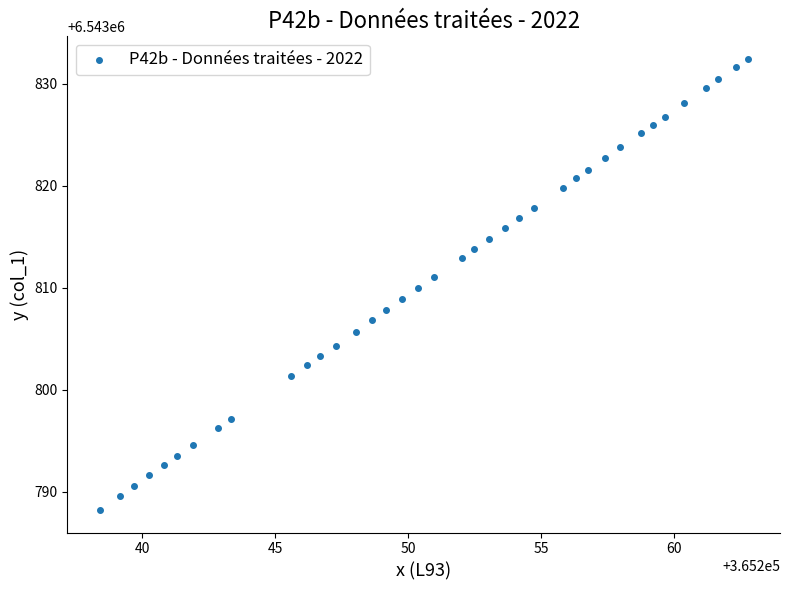

What is the range of Y values (max minus min)?

44.3